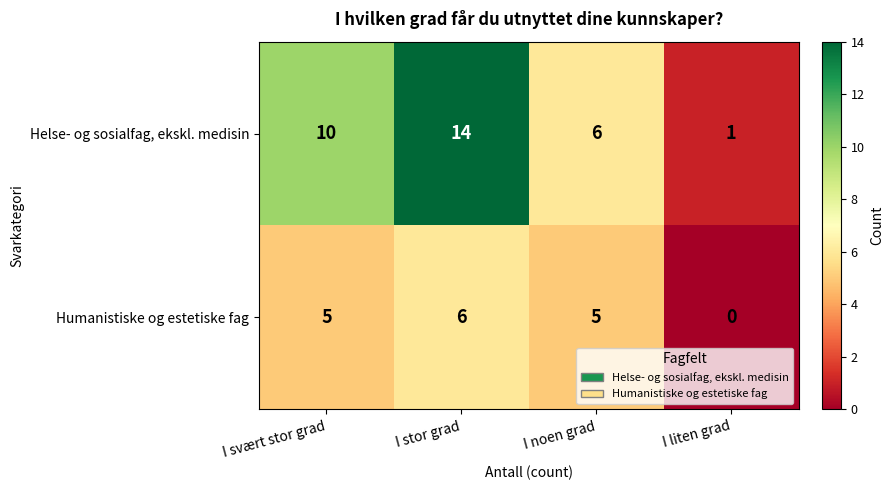

Rank the series by their maximum value, from highest to lowest.

Helse- og sosialfag, ekskl. medisin, Humanistiske og estetiske fag